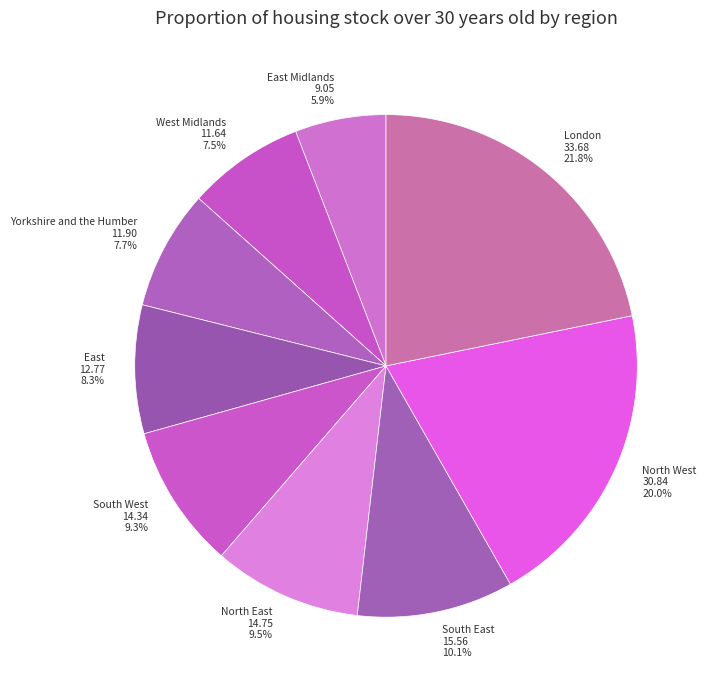

What is the ratio of the value at London to the value at East Midlands?

3.7